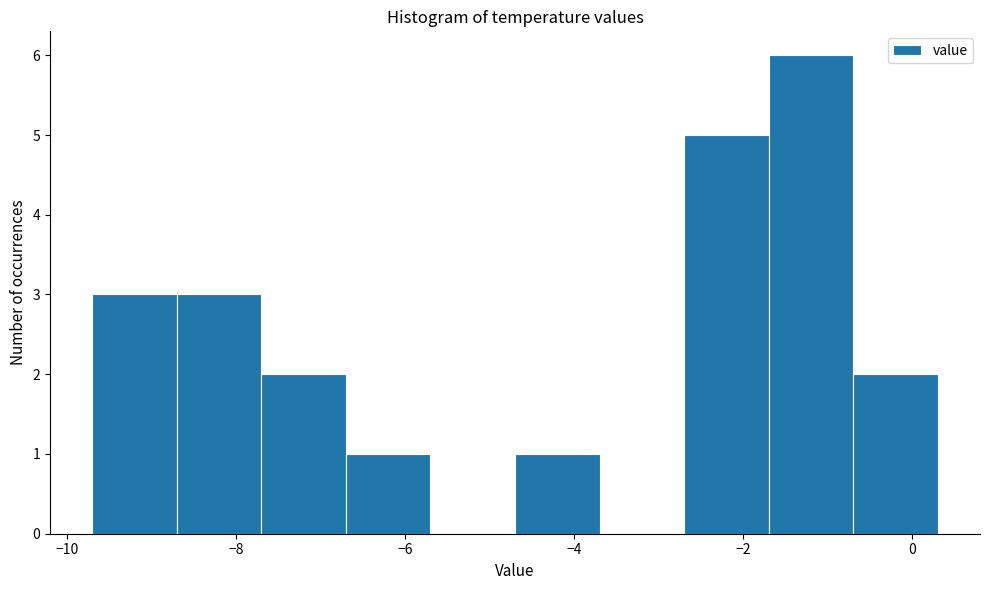

What is the height of the bar covering -6.7 to -5.7 on the x-axis? Neither the bar edges nor the heights are printed on the chart, so give them approximately, as read against the axes.

1